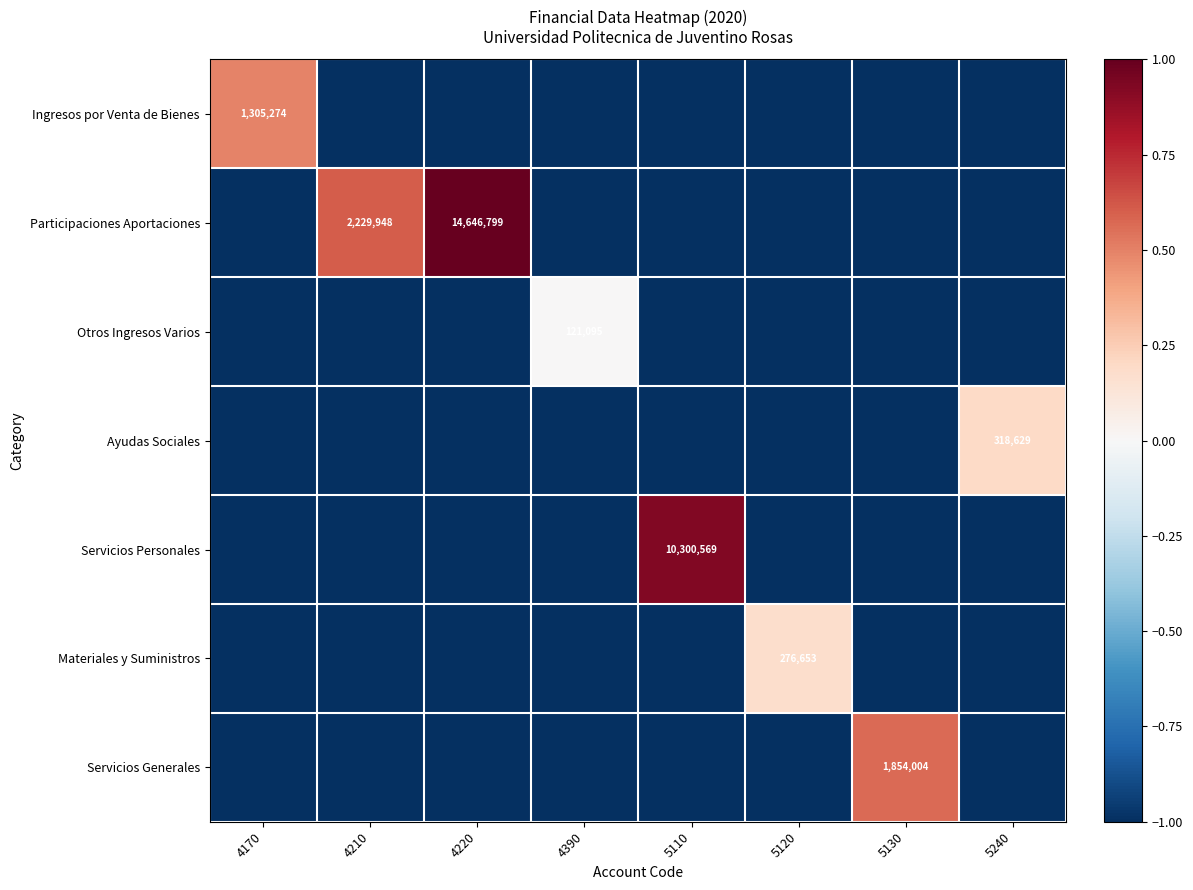

The Participaciones Aportaciones series shows 907610 at 4210. True or false?

False